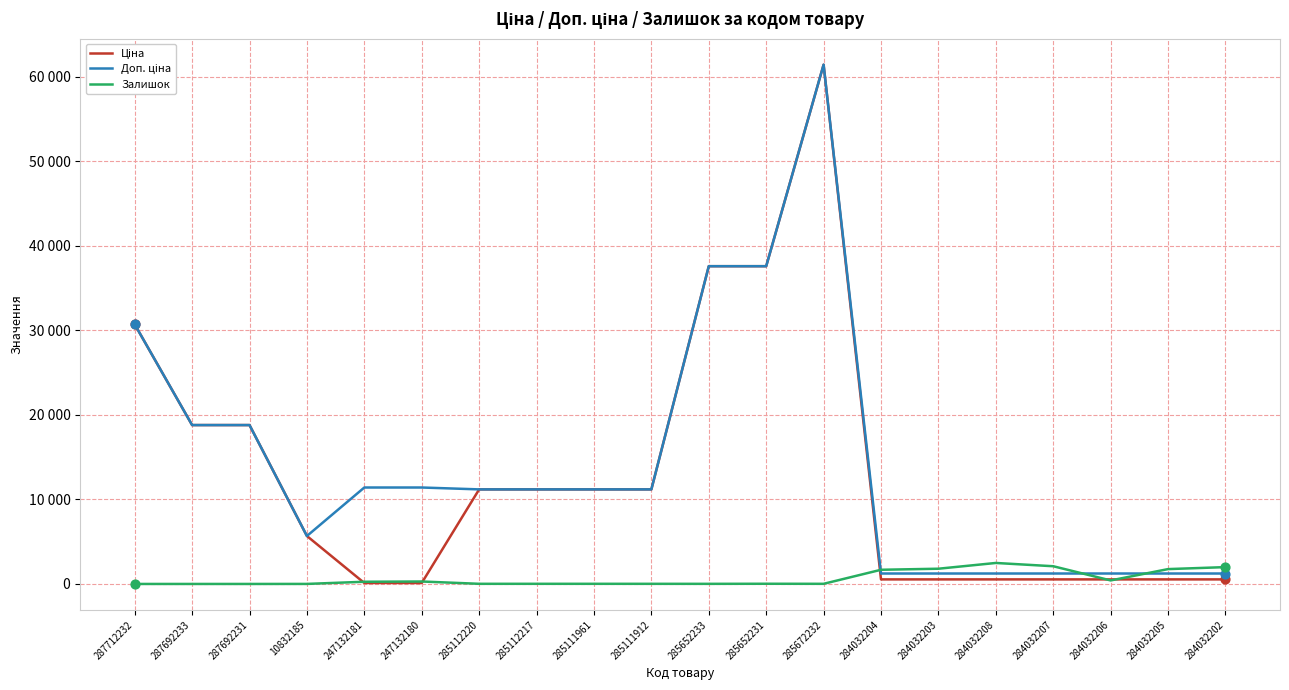

What is the total value across all series at 287692231?

37593.6